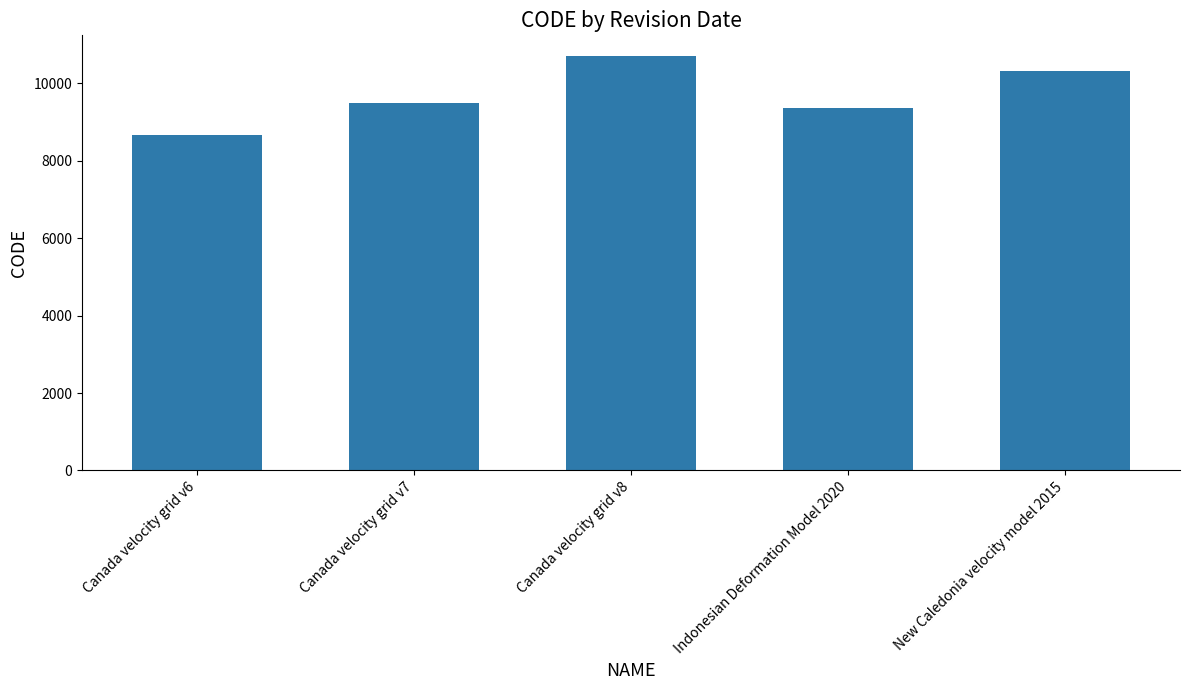

What is the label of the 1st bar from the left?

Canada velocity grid v6